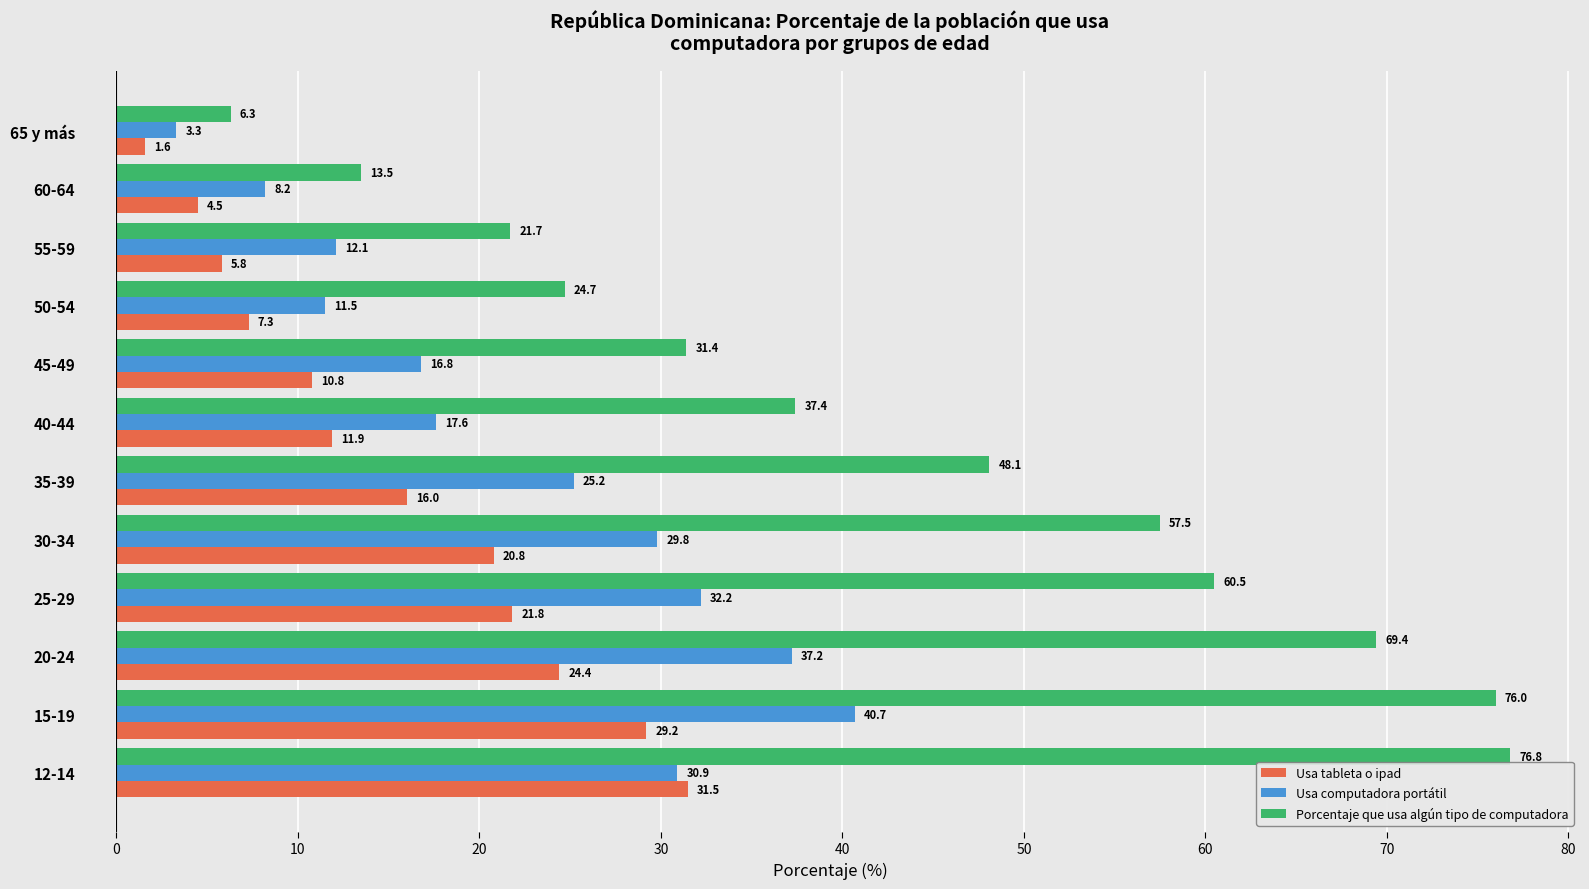

Rank the series by their maximum value, from lowest to highest.

Usa tableta o ipad, Usa computadora portátil, Porcentaje que usa algún tipo de computadora